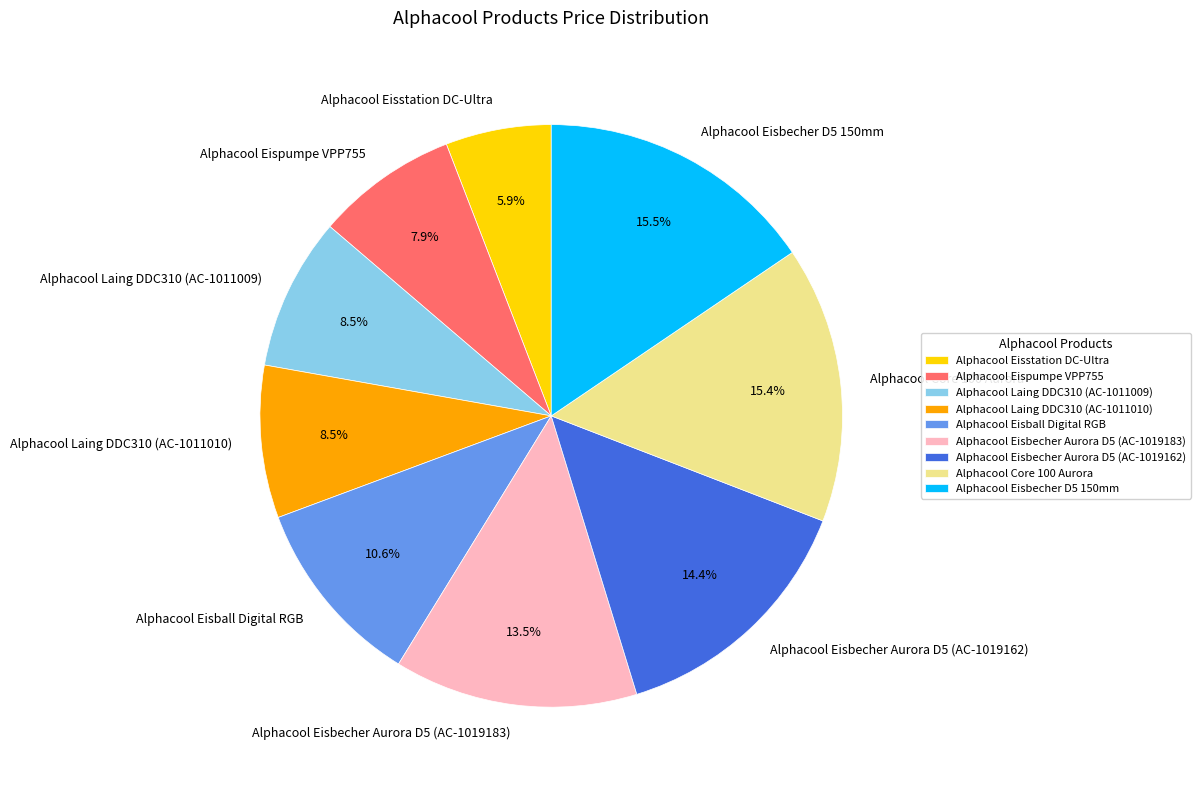

What is the smallest slice in the pie chart?

Alphacool Eisstation DC-Ultra